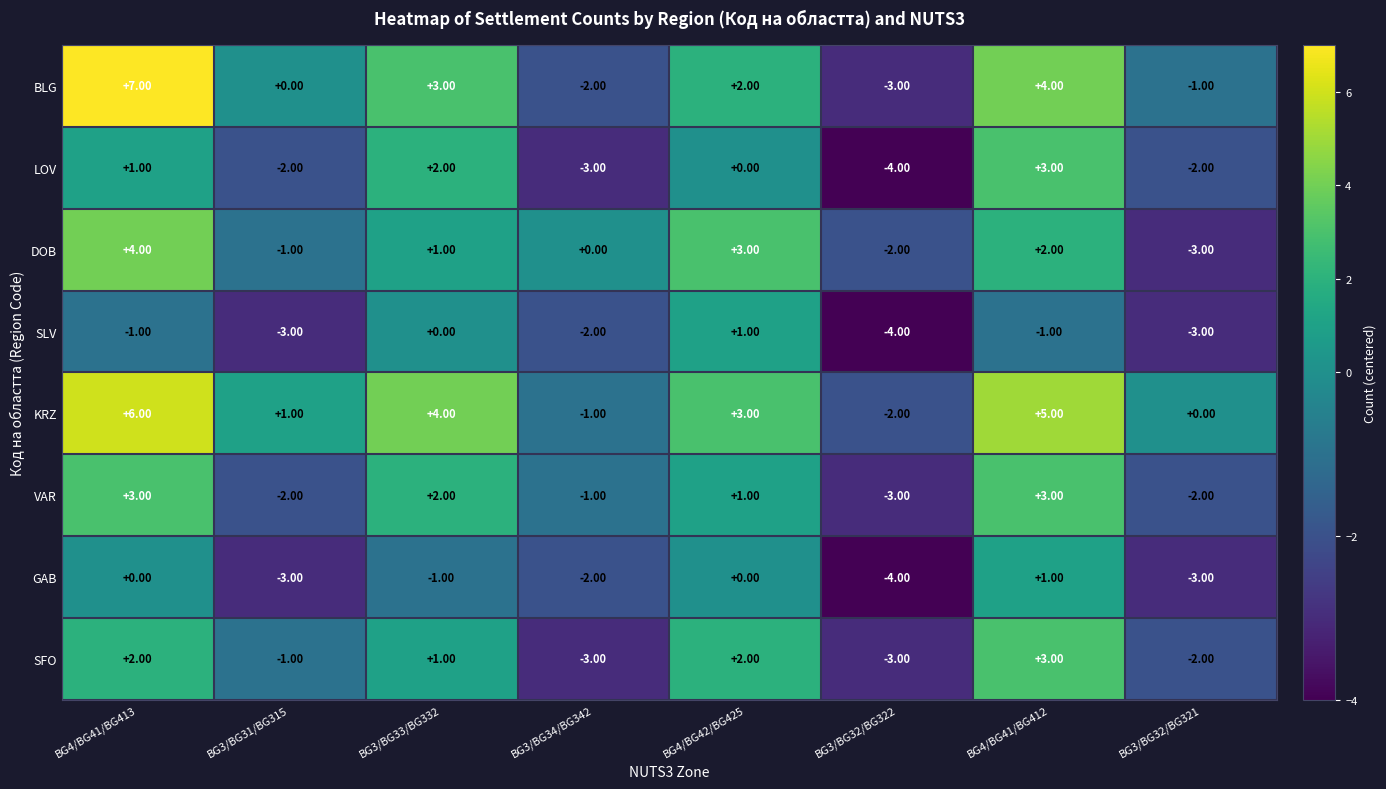

What is the difference between the maximum and minimum values in the GAB series?

5